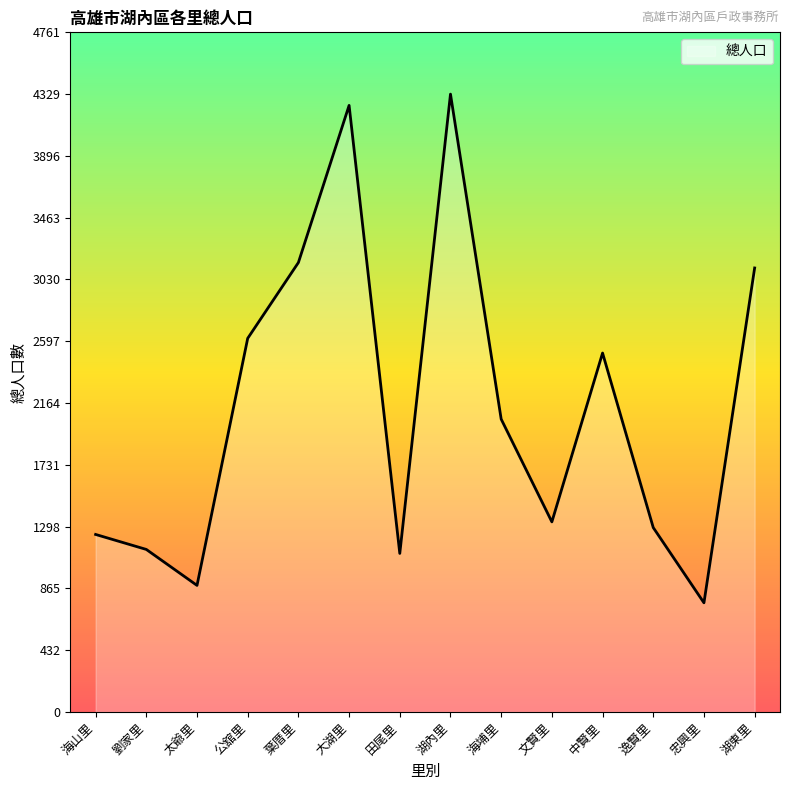

At which category does the data reach its first local peak?

大湖里